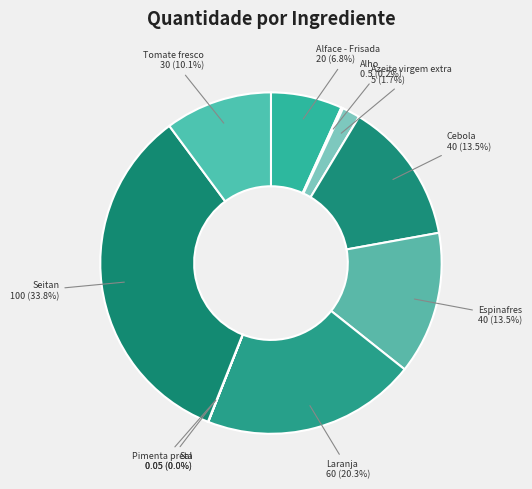

Approximately how many times larger is the value at Alface - Frisada compared to Tomate fresco?

0.7